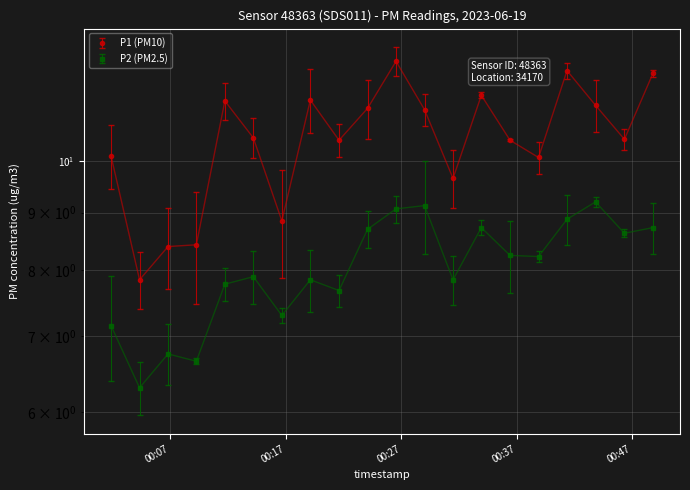

What is the label of the 10th point from the left?

2023-06-19T00:24:05